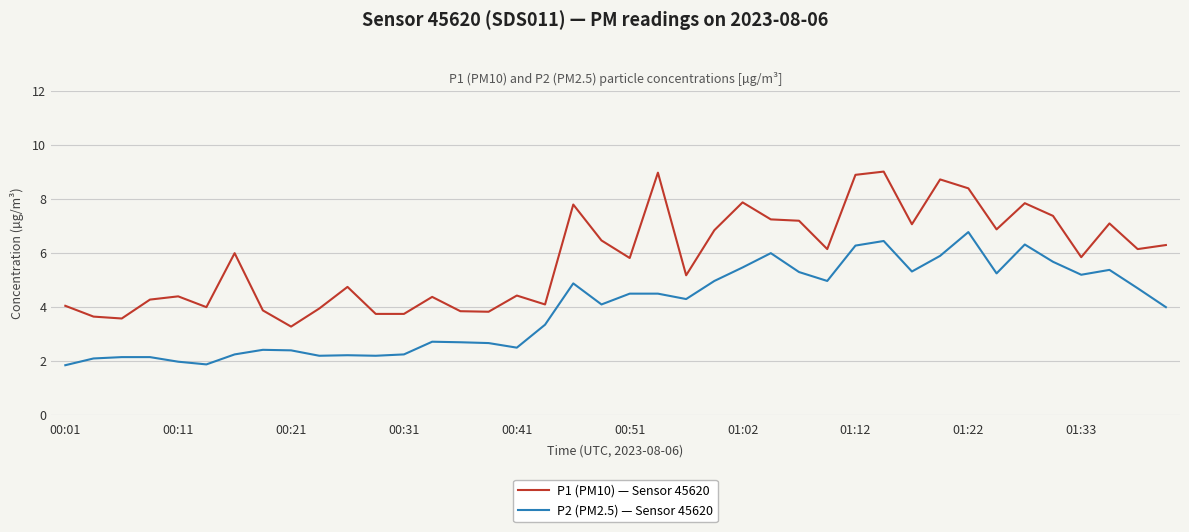

List the series in order of their peak value, highest first.

P1 (PM10) — Sensor 45620, P2 (PM2.5) — Sensor 45620